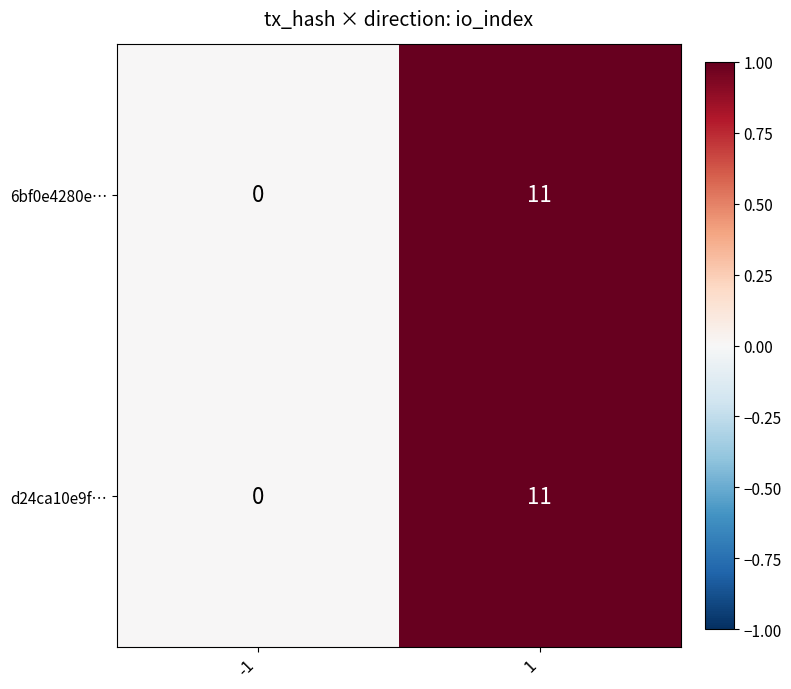

Read the d24ca10e9f… value at 1.

11